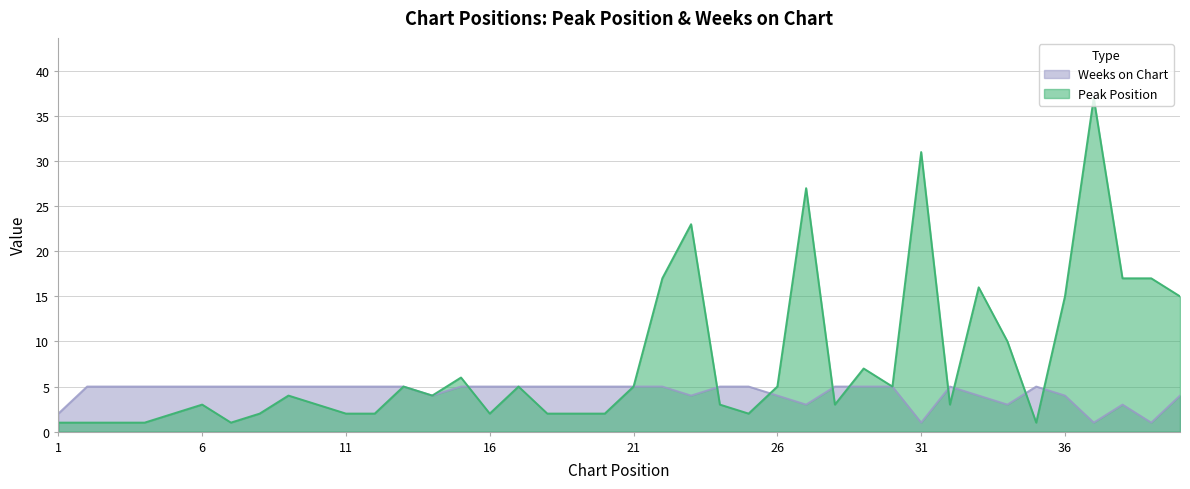

What is the value of the Peak Position point at the 31st from the left?

31